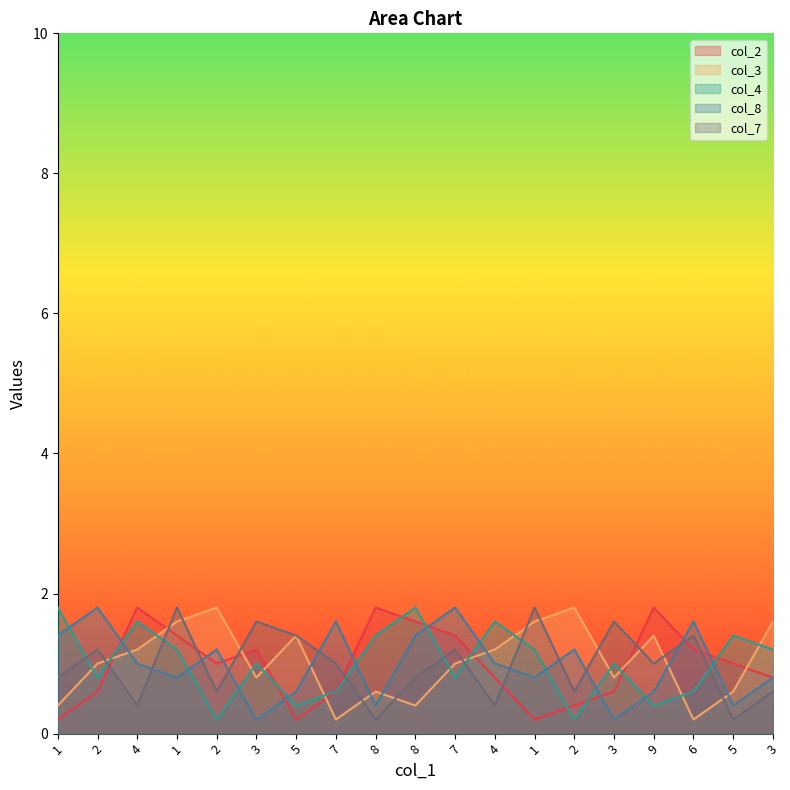

Where does the col_7 series first go above 1?

2